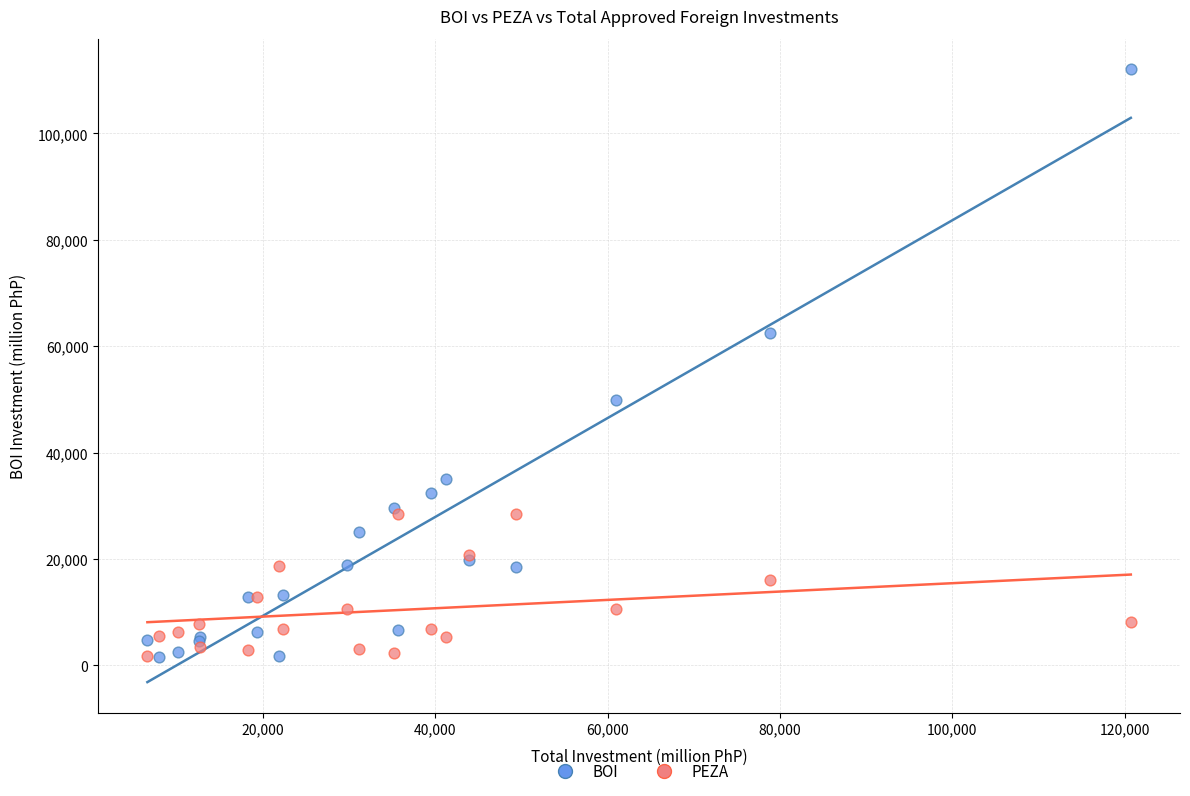

In the BOI series, what Y value is closest to 56825?

62400